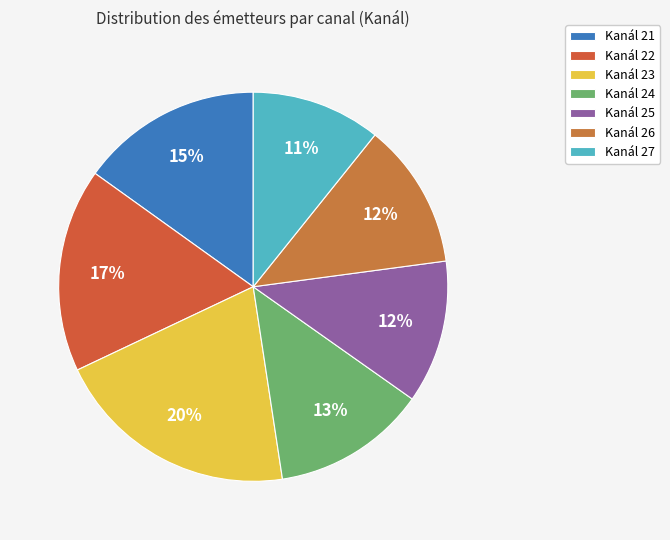

Is there any slice that represents more than half of the pie?

No